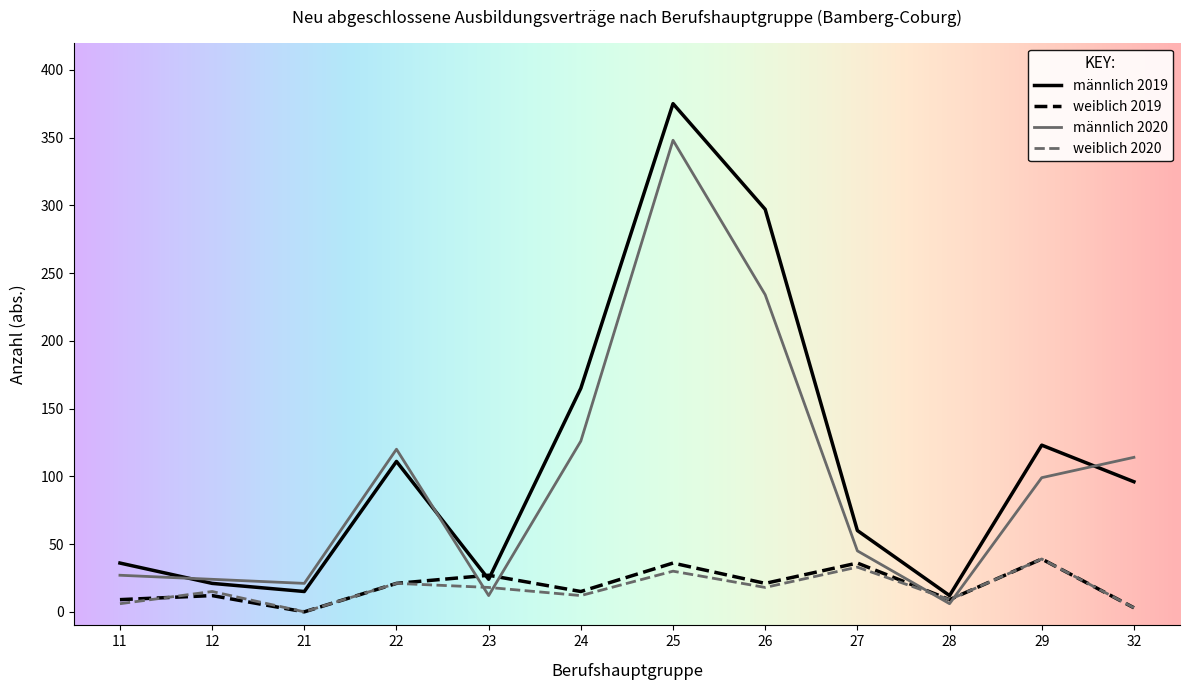

At which category is the sum across all series the highest?

25